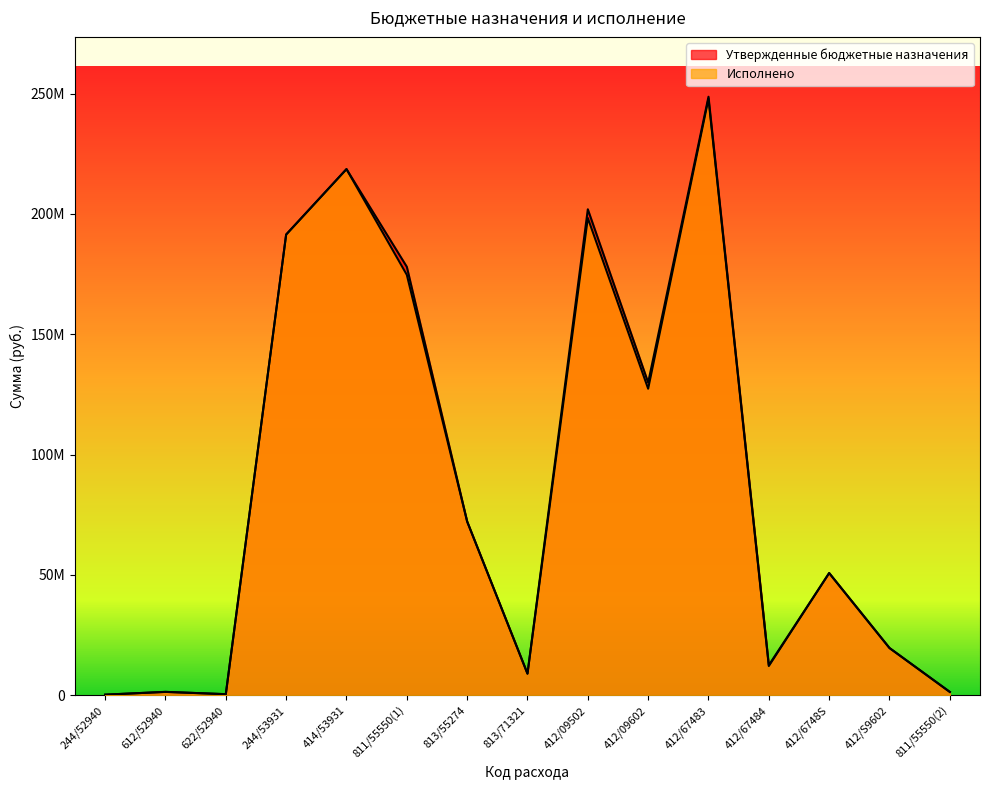

How many values in the Утвержденные бюджетные назначения series are below 50779997?

7